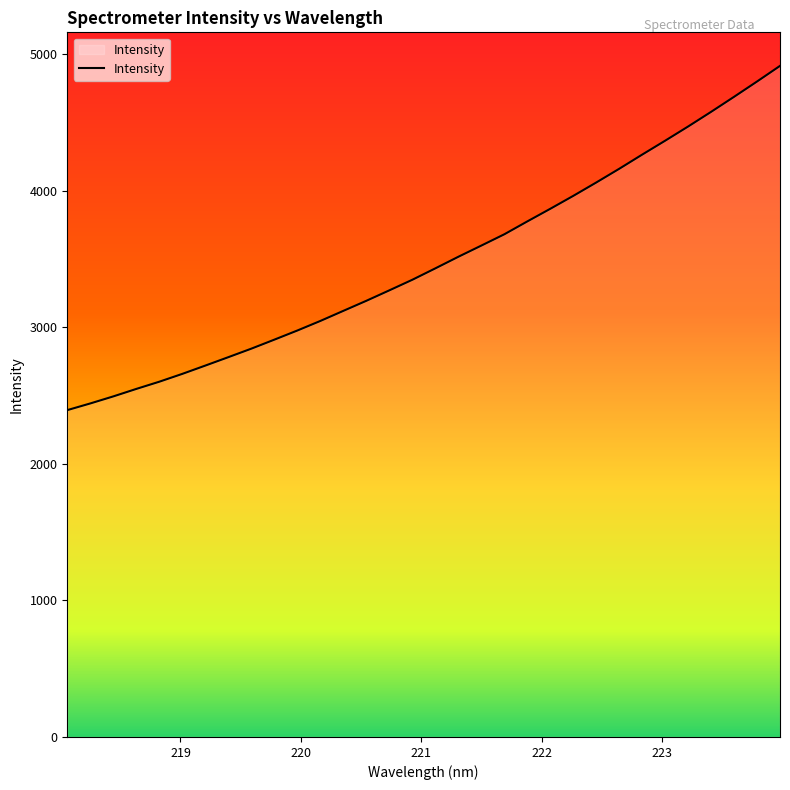

What is the minimum value shown in the chart?

2393.3